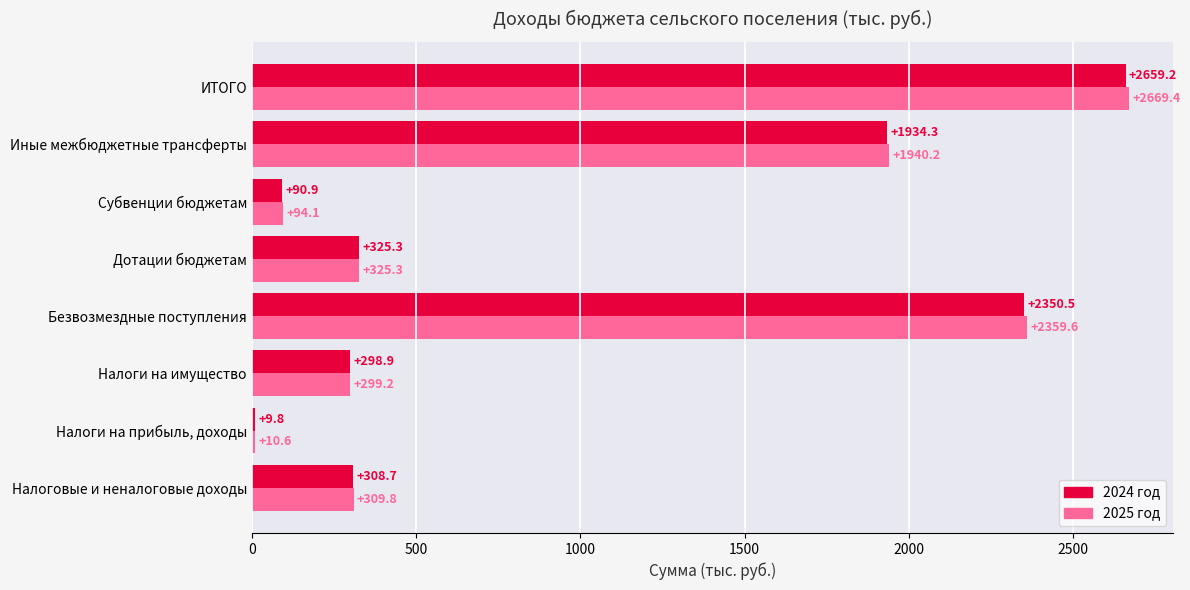

The 2025 год series shows 210.5 at Дотации бюджетам. True or false?

False